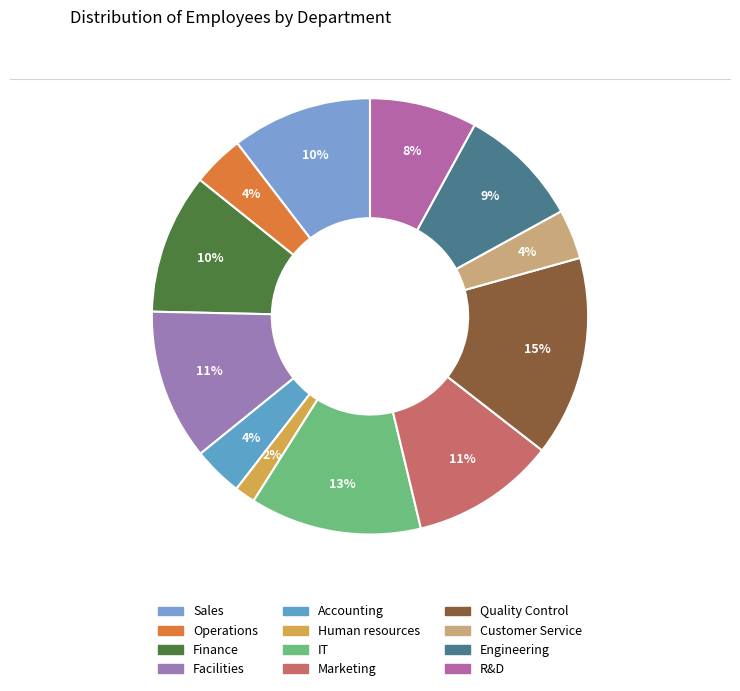

How many segments does this pie chart have?

12